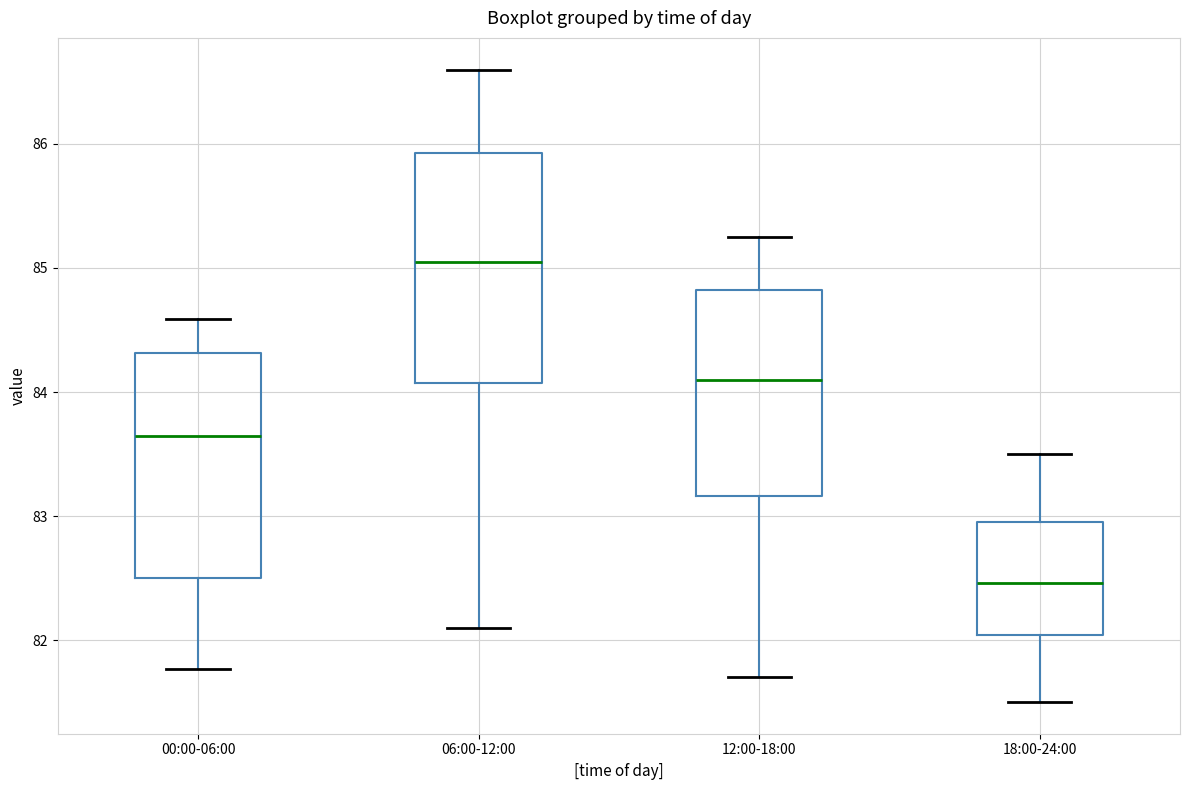

Reading left to right, transcribe this box plot: for each box, give where its median line is, the range the box spans, and where its two whiskers end, as read against the y-axis. The values are not printed on the chart, so give them approximately, as read against the axis.

00:00-06:00: median 83.6, box 82.5 to 84.3, whiskers 81.8 to 84.6
06:00-12:00: median 85.1, box 84.1 to 85.9, whiskers 82.1 to 86.6
12:00-18:00: median 84.1, box 83.2 to 84.8, whiskers 81.7 to 85.3
18:00-24:00: median 82.5, box 82.0 to 83.0, whiskers 81.5 to 83.5